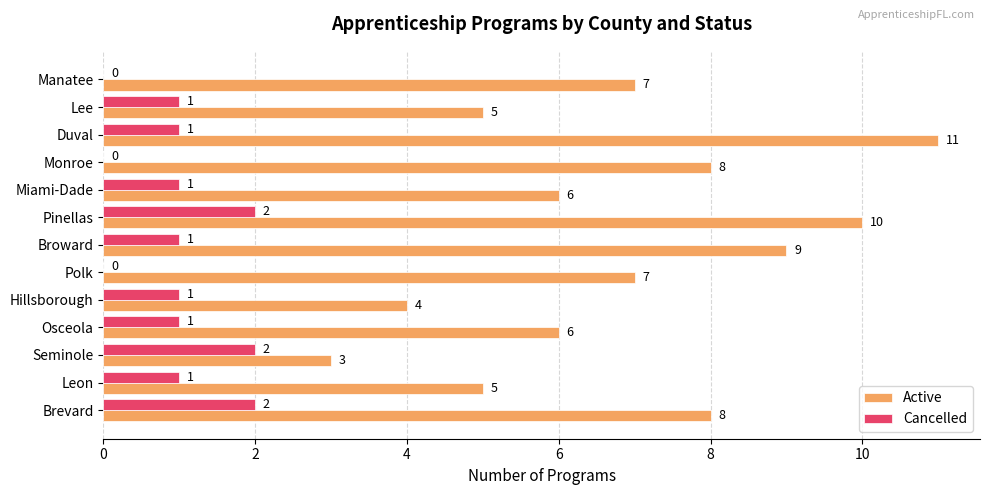

What is the total value across all series at Manatee?

7